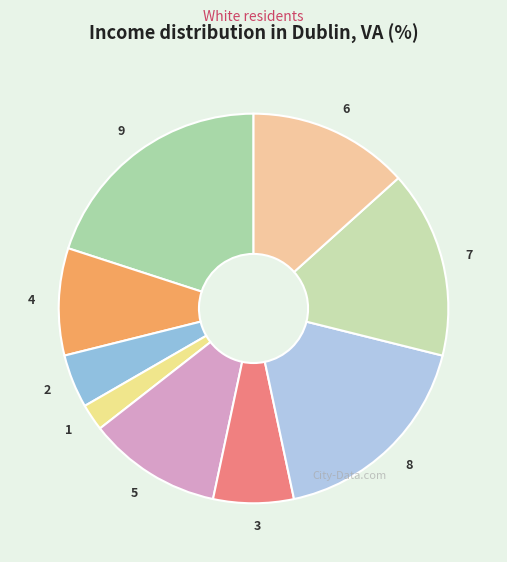

What is the ratio of the value at 7 to the value at 8?

0.9